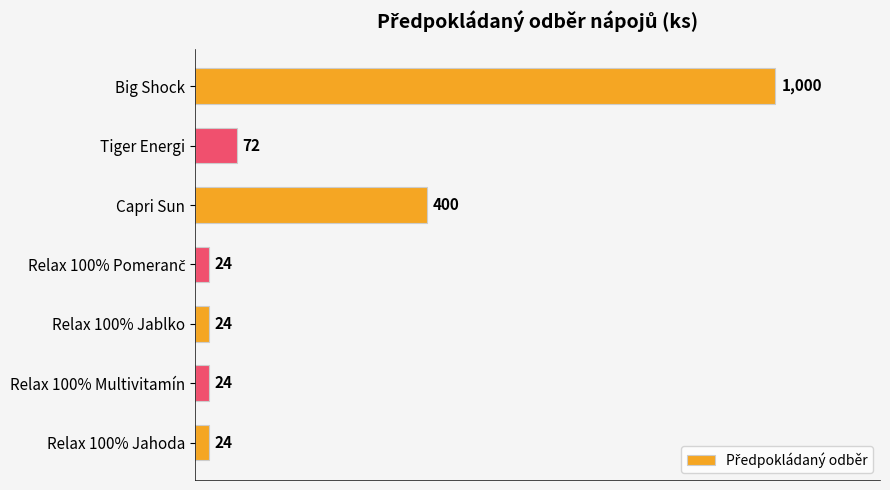

What is the difference between the maximum and minimum values?

976